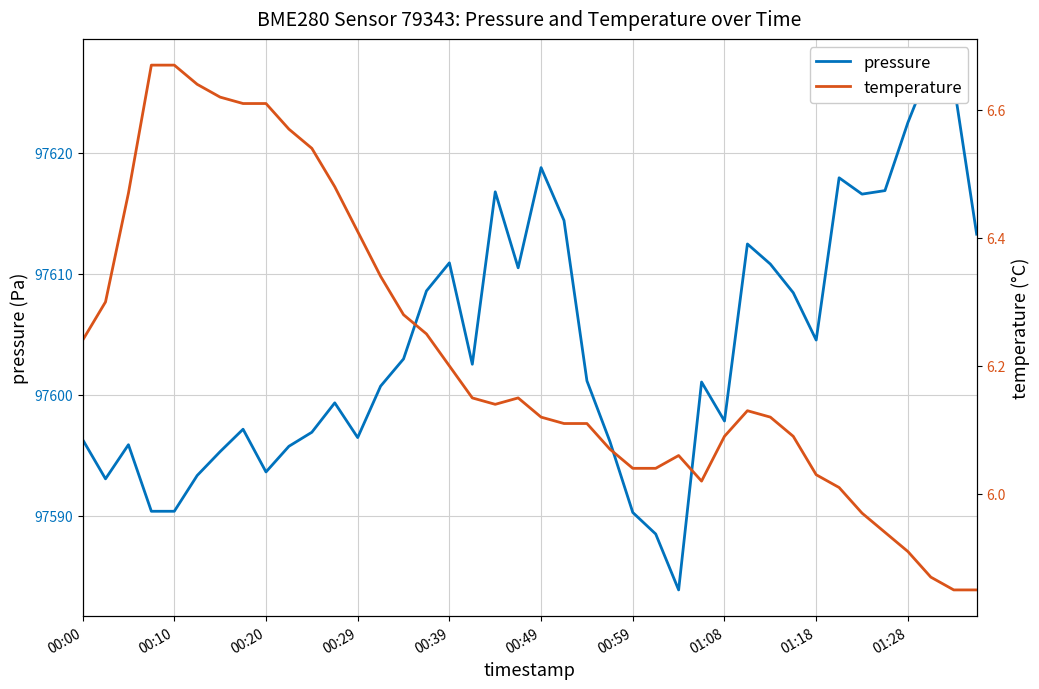

How many values in the temperature series exceed 6?

34